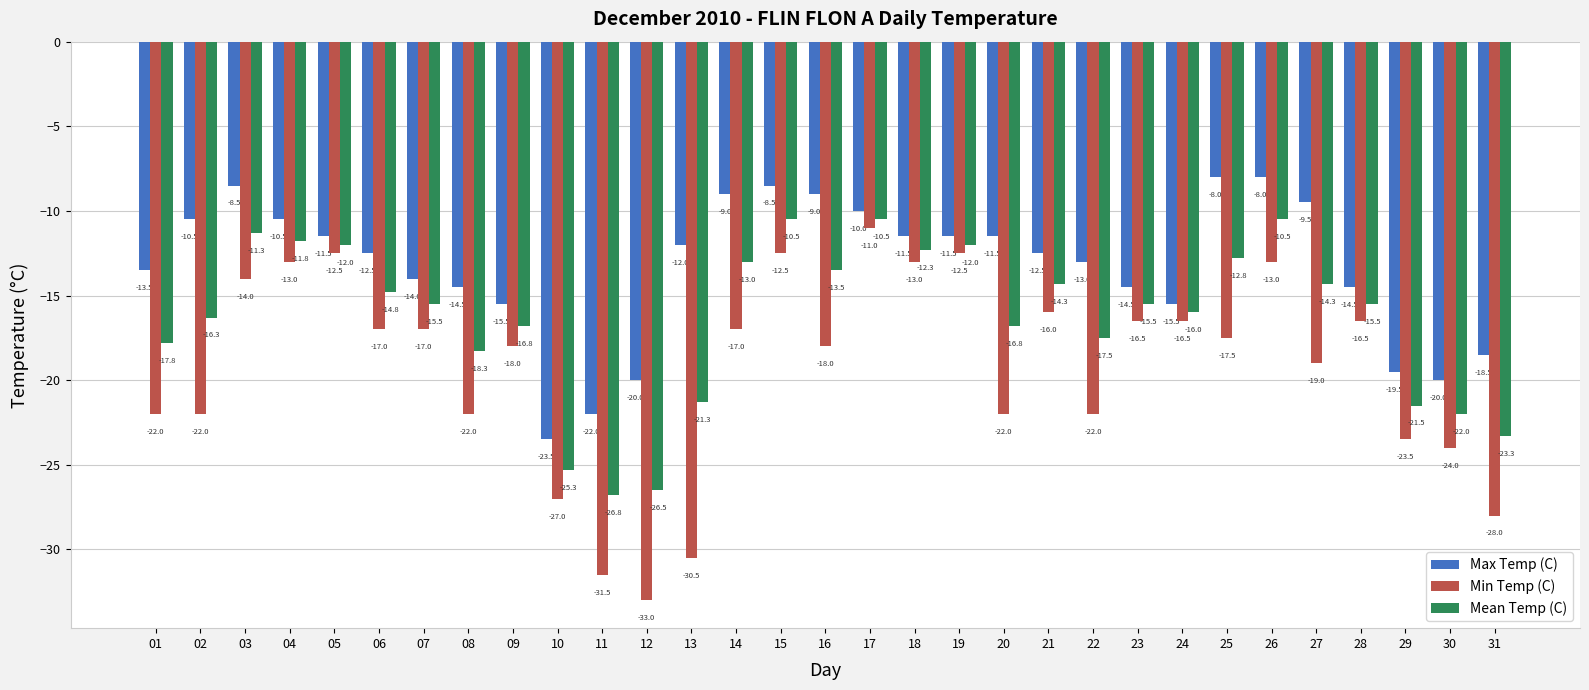

What are all the series names shown in the legend?

Max Temp (C), Min Temp (C), Mean Temp (C)